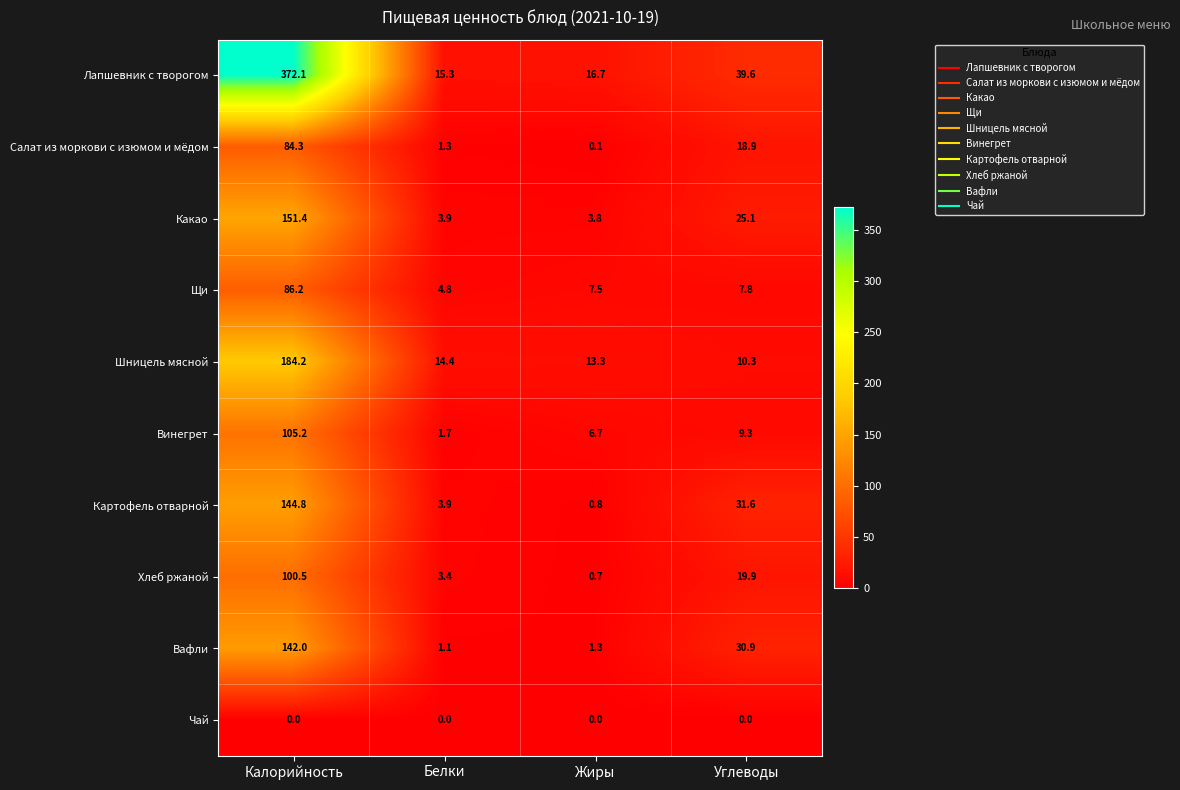

What is the difference between the Салат из моркови с изюмом и мёдом values at Белки and Углеводы?

17.6